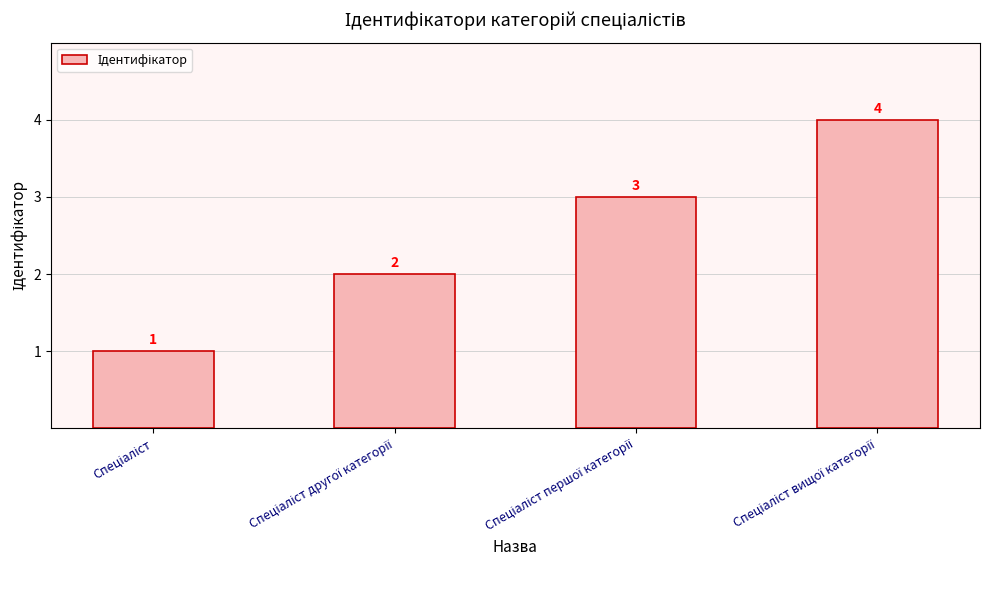

What is the sum of all values?

10